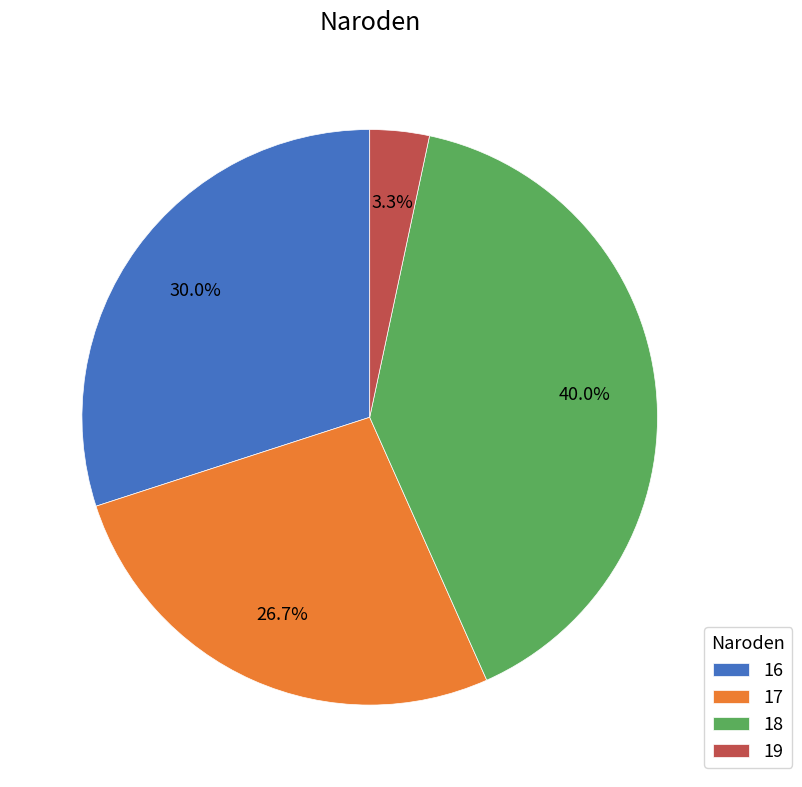

How much of the chart is everything except 17?

73.3%